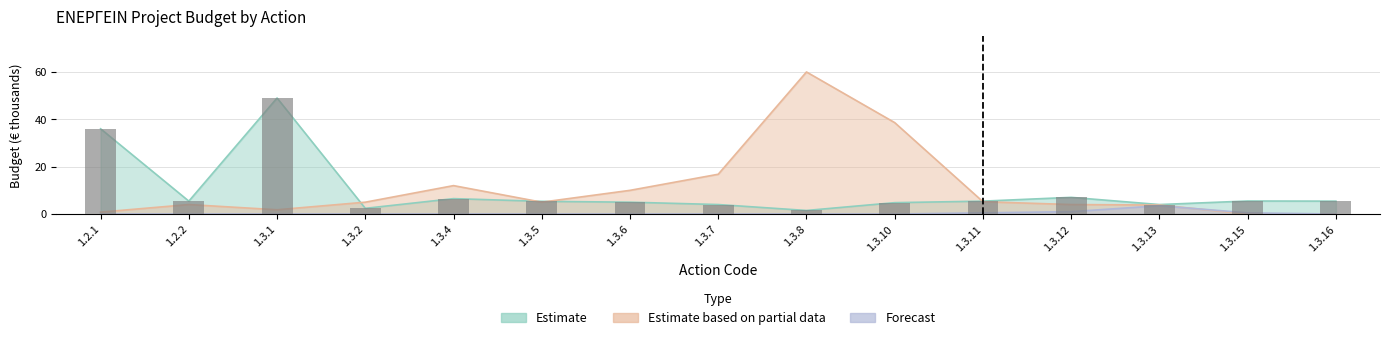

What position from the right is 1.3.12?

4